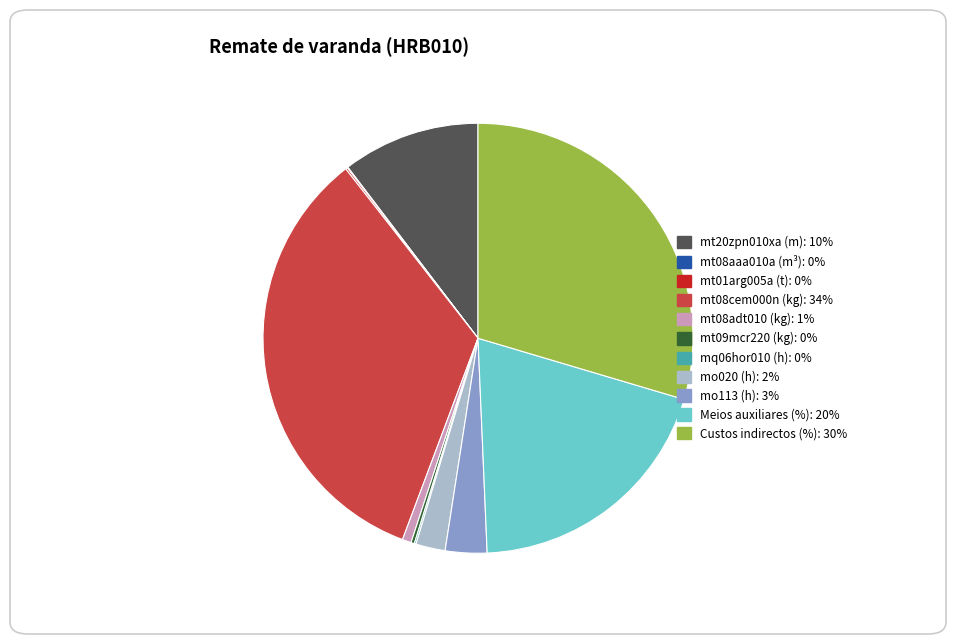

Which category has the biggest portion of the pie?

mt08cem000n (kg)